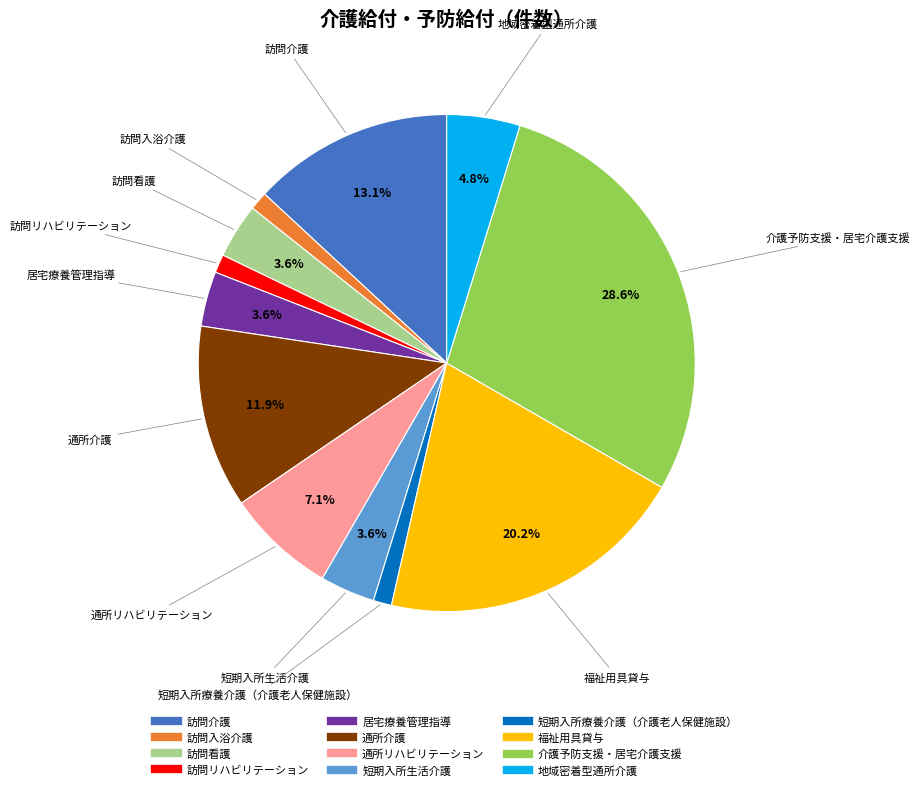

What portion of the pie excludes 訪問介護?

86.9%